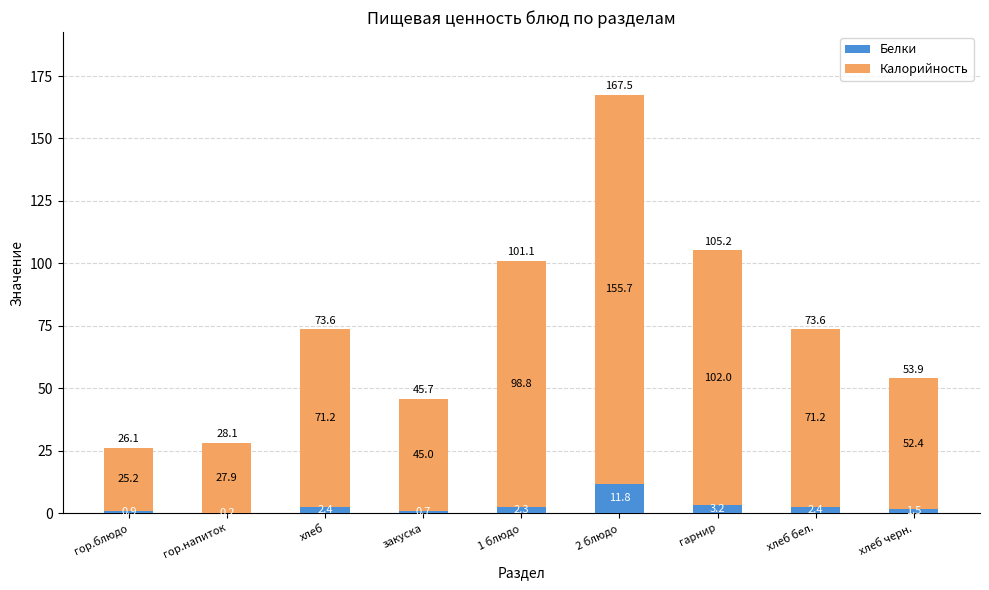

True or false: Белки has a value of 0.7 at закуска.

True